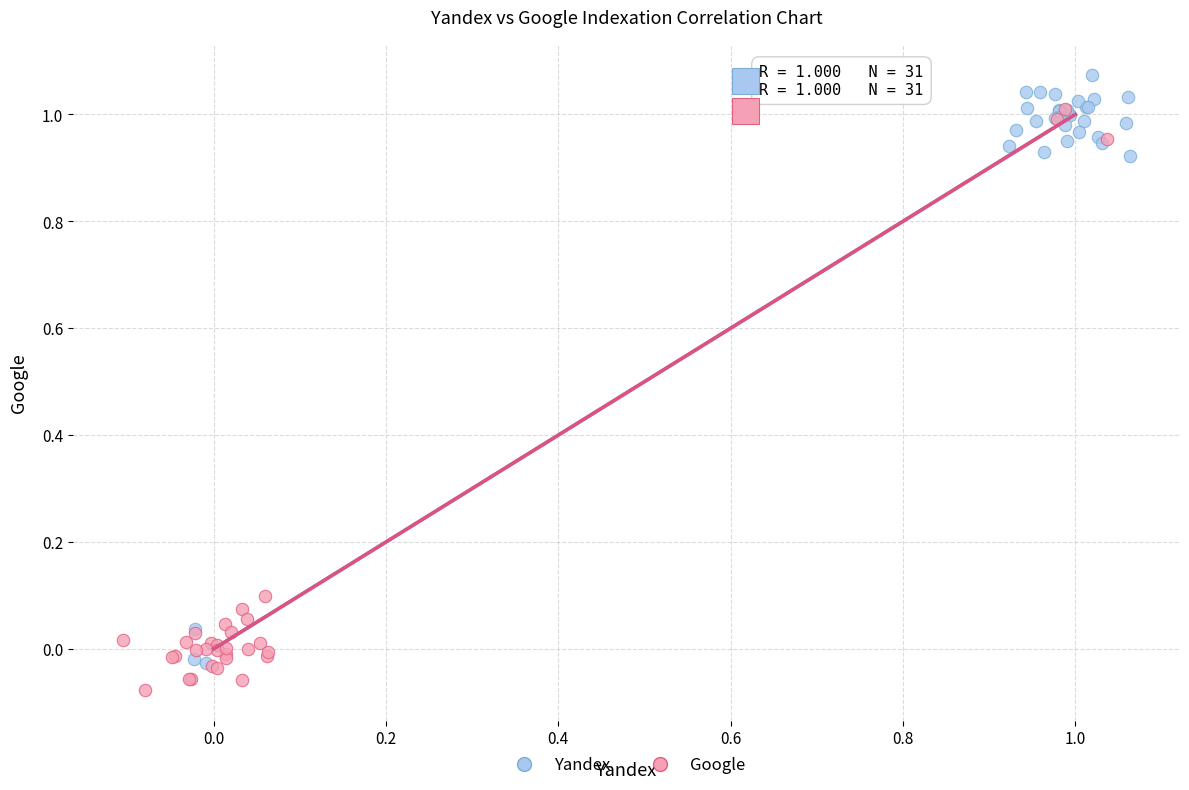

Which series contains the highest Y value?

Yandex